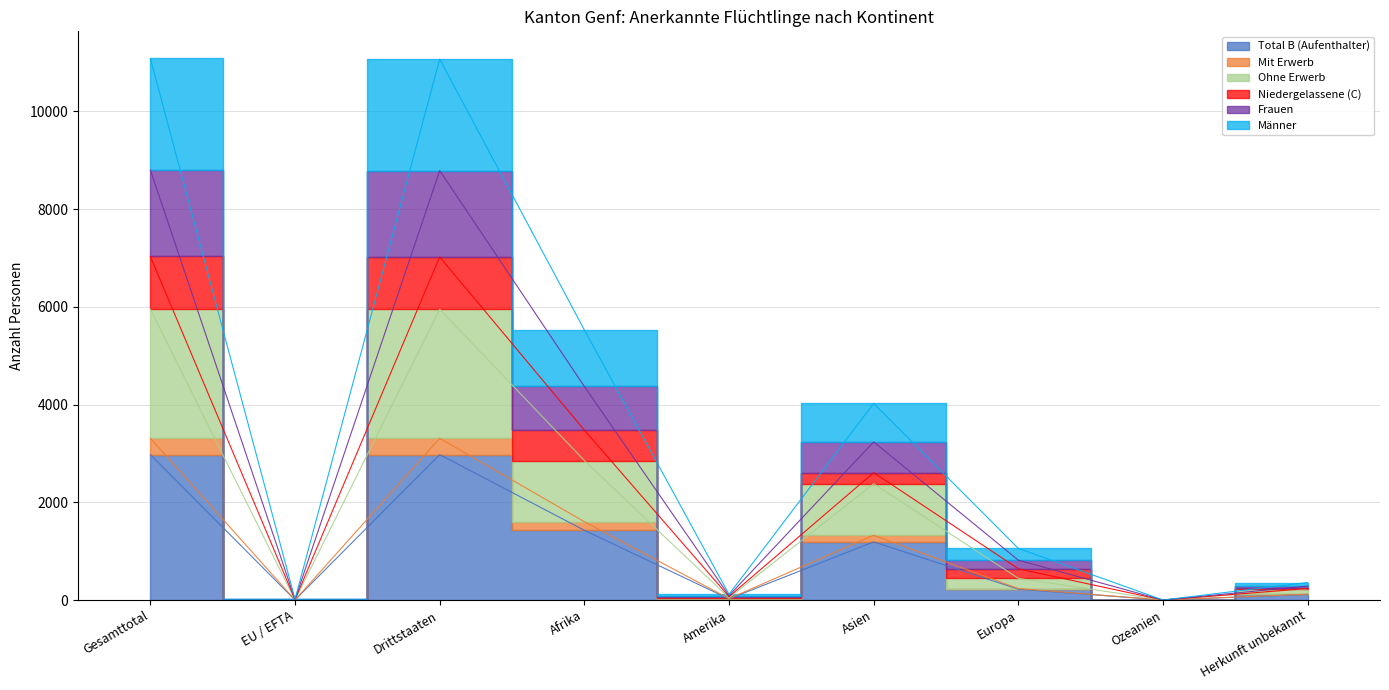

Rank the series at EU / EFTA from lowest to highest value.

Total B (Aufenthalter), Mit Erwerb, Ohne Erwerb, Männer, Frauen, Niedergelassene (C)